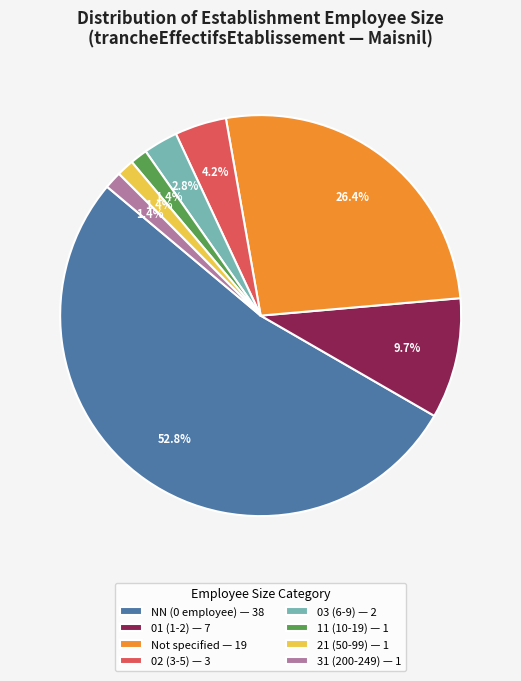

Which category has the biggest portion of the pie?

NN (0 employee) — 38